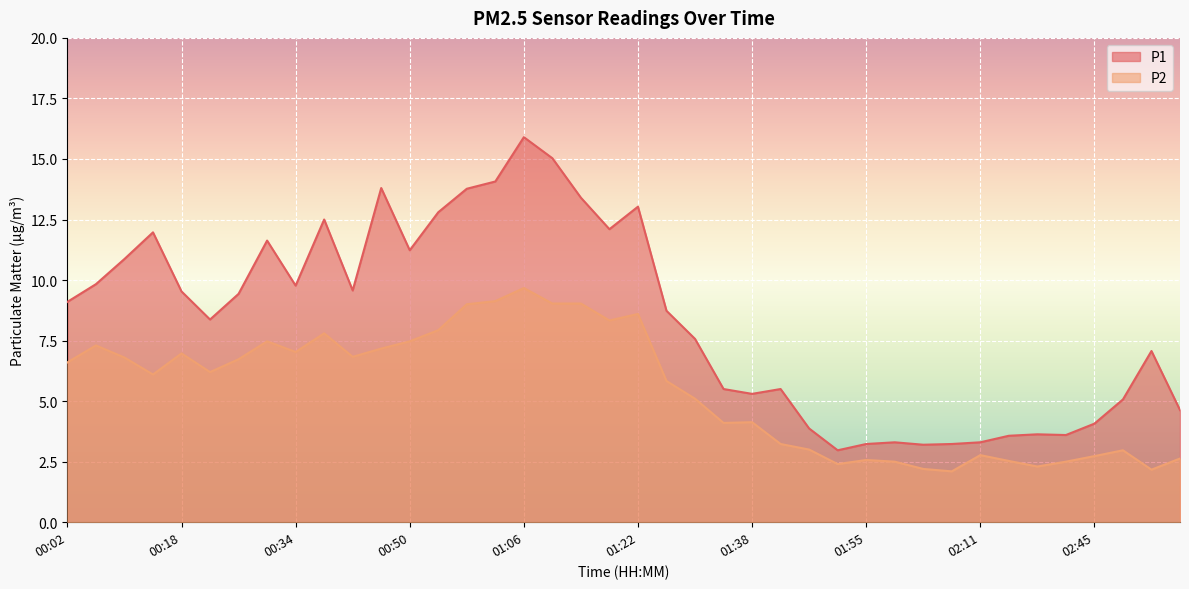

Is the value of P1 at 01:22 greater than the value of P2 at 02:11?

Yes